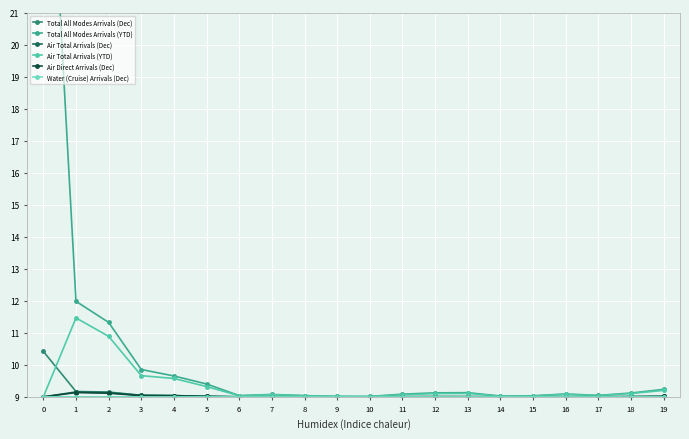

Which series has the widest spread of values?

Total All Modes Arrivals (YTD)